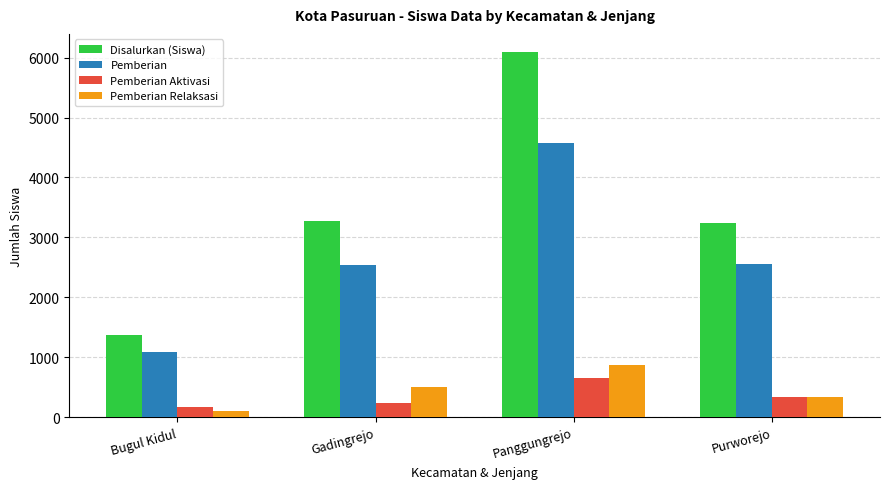

At Gadingrejo, list the series in order from smallest to largest.

Pemberian Aktivasi, Pemberian Relaksasi, Pemberian, Disalurkan (Siswa)